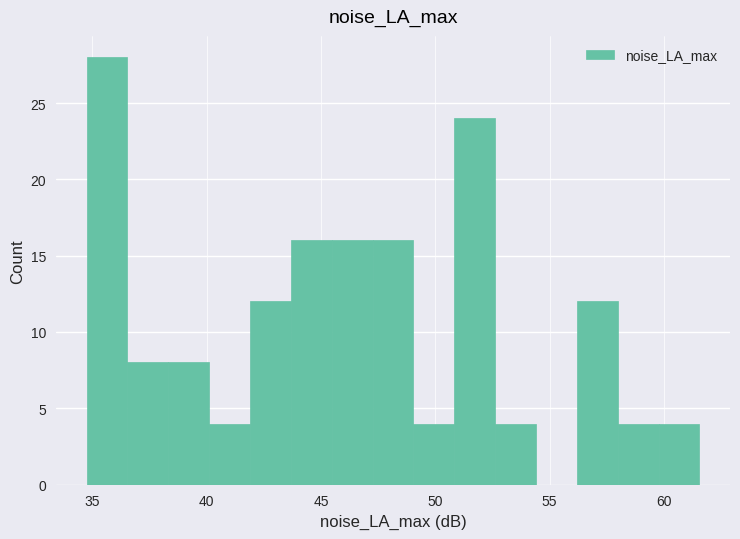

Around what value on the x-axis is the tallest bar? Give the approximate position of its centre, as read against the axis.

35.5